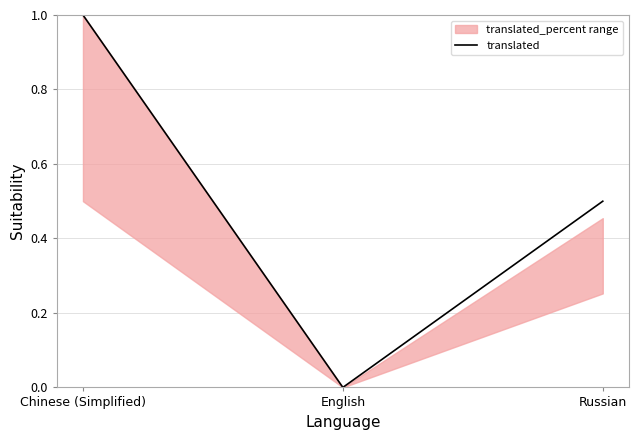

The chart shows a value of 0.0 at English. True or false?

True